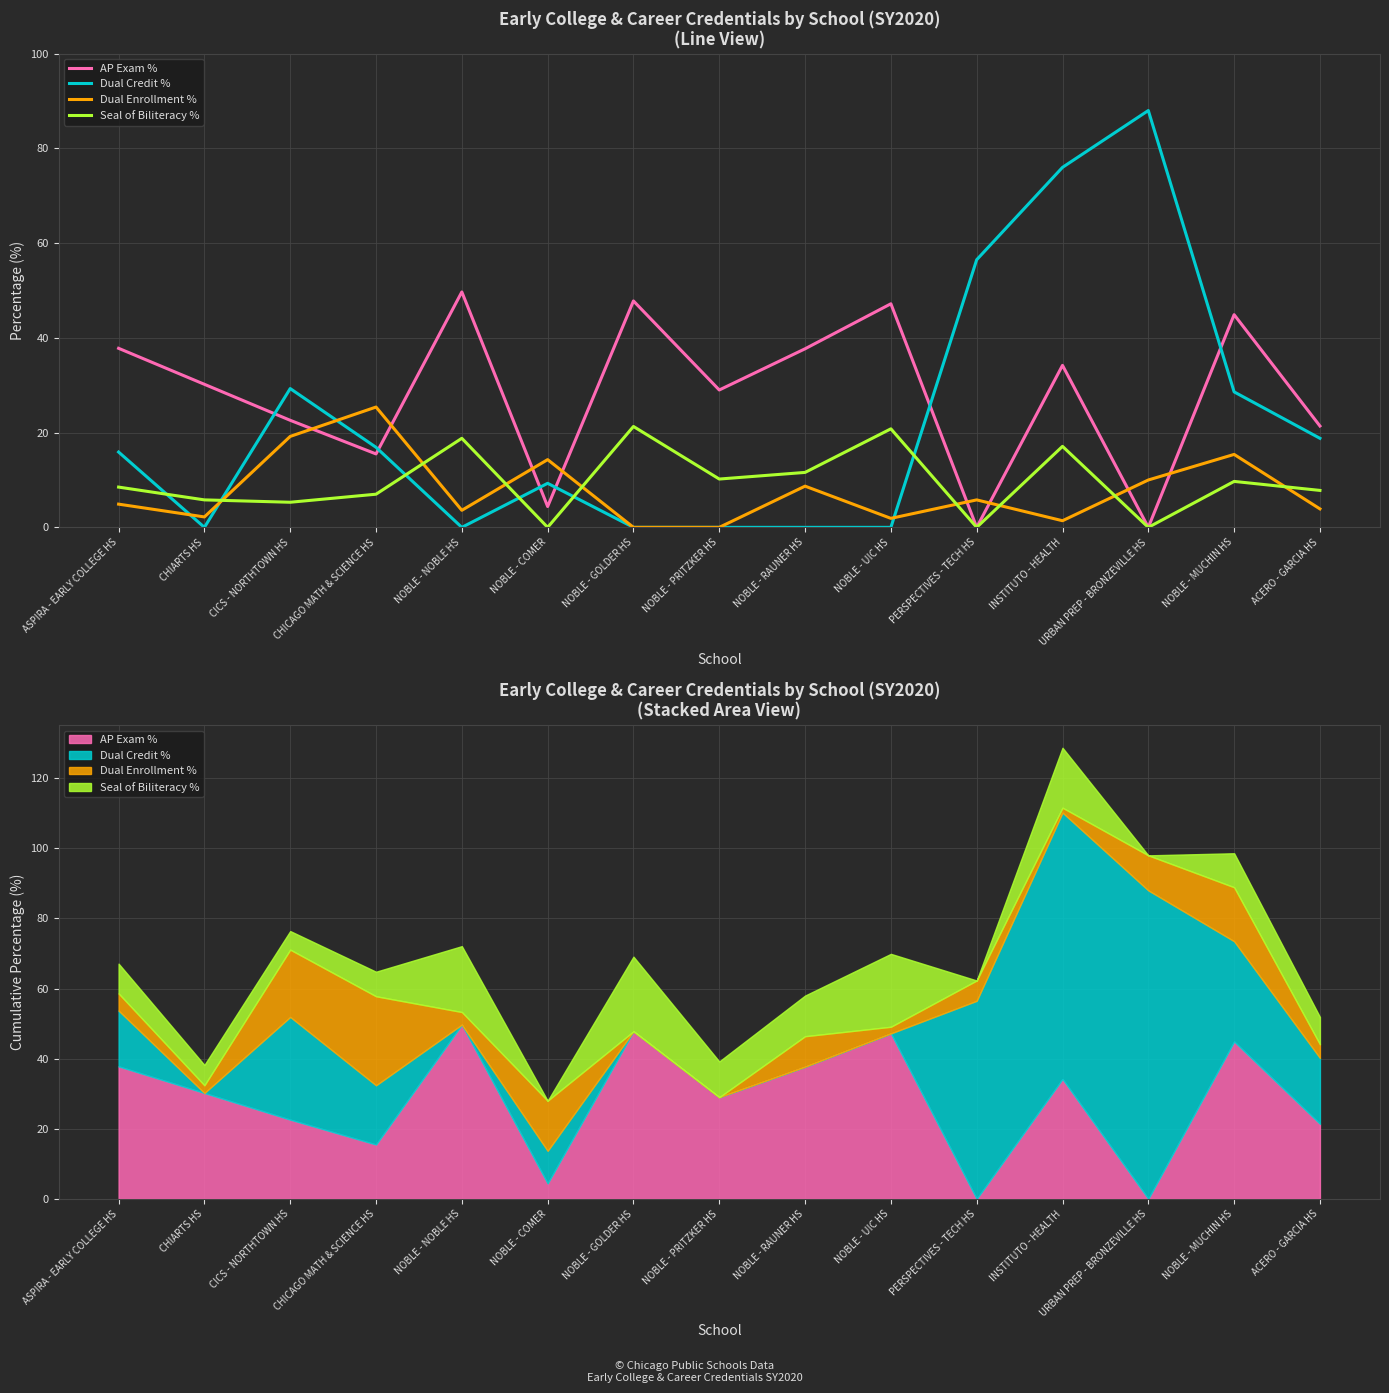

List the series in order of their peak value, highest first.

Dual Credit %, AP Exam %, Dual Enrollment %, Seal of Biliteracy %